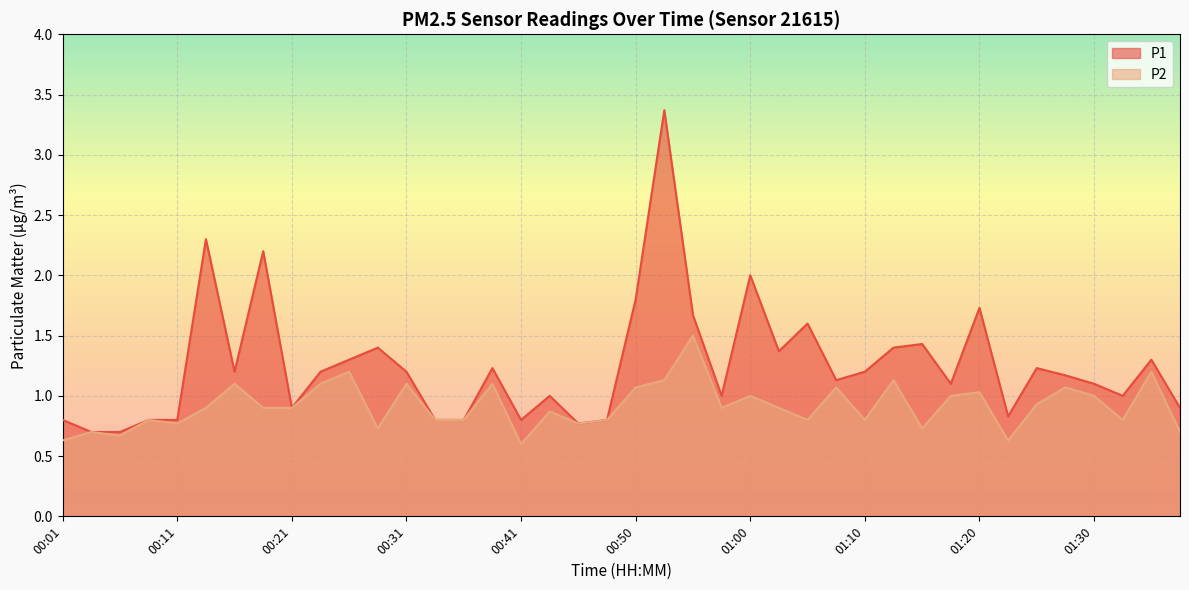

Which series changed the most between 01:03 and 01:08?

P1